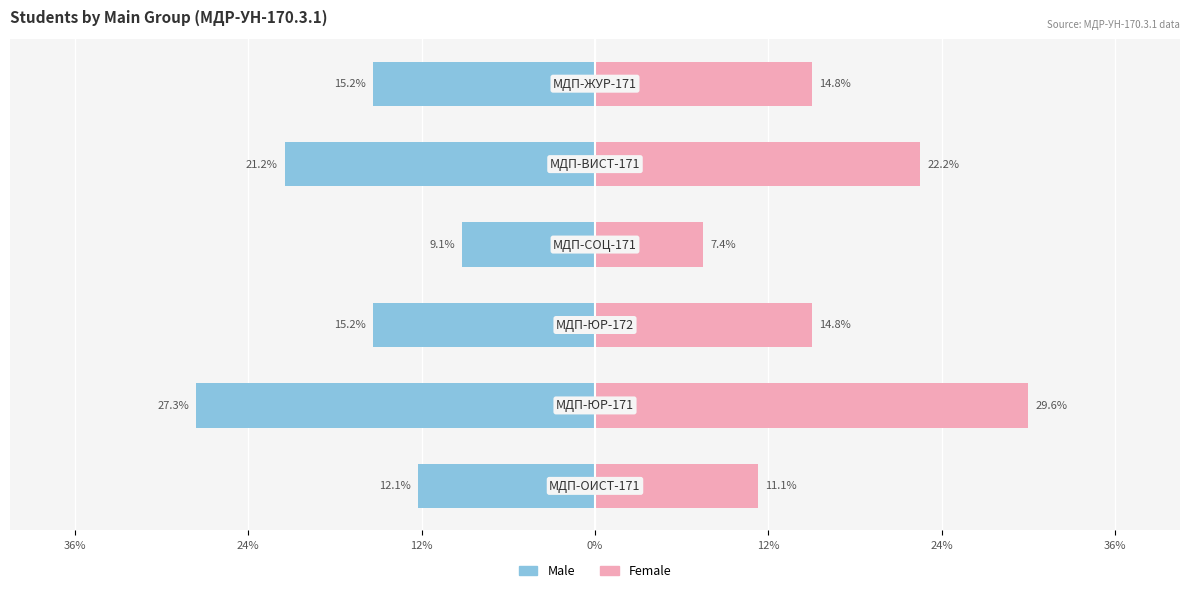

Reading right to left, transcribe all the data shown in this chart.

Male: 24%=-15.2	12%=-21.2	0%=-9.1	12%=-15.2	24%=-27.3	36%=-12.1
Female: 24%=14.8	12%=22.2	0%=7.4	12%=14.8	24%=29.6	36%=11.1